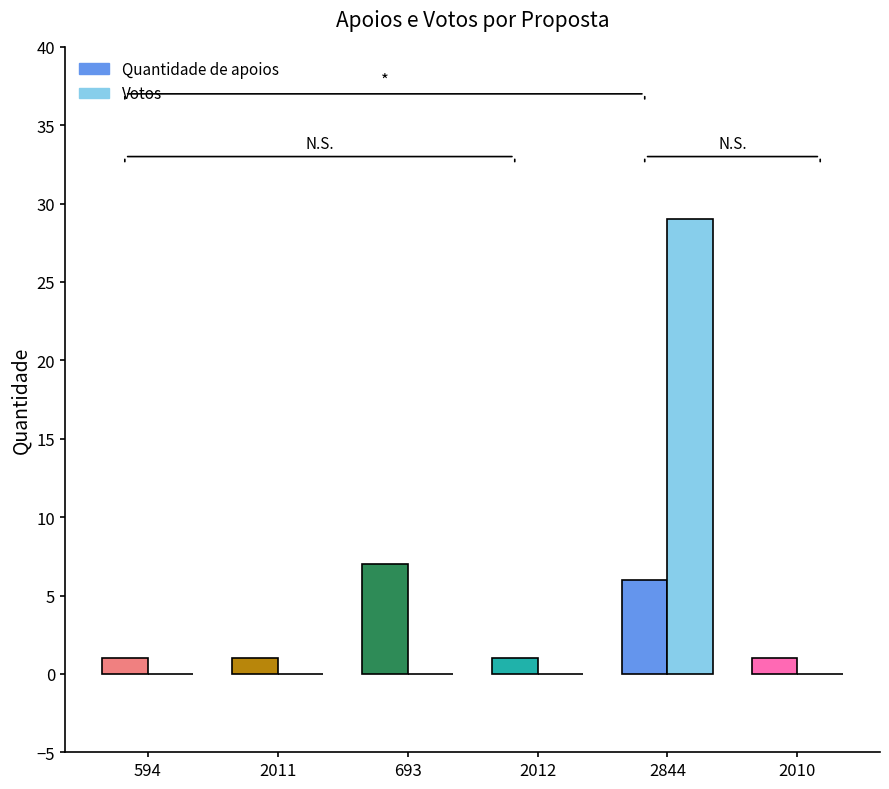

Which series changed the most between 2011 and 2010?

Quantidade de apoios